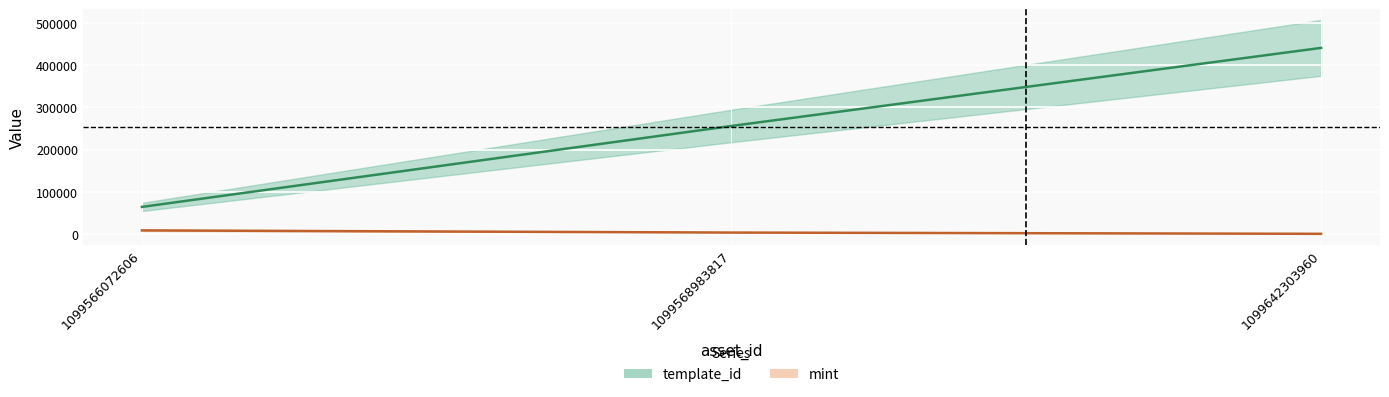

What is the difference between the maximum and minimum values in the mint series?

8097